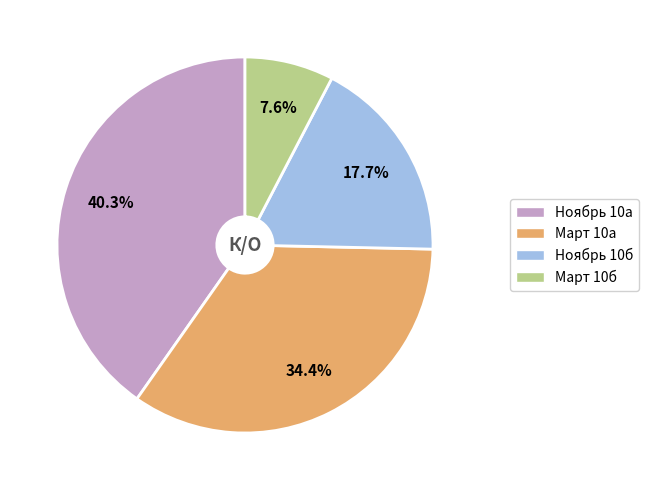

Is it true that Март 10а is 20% of the pie?

False